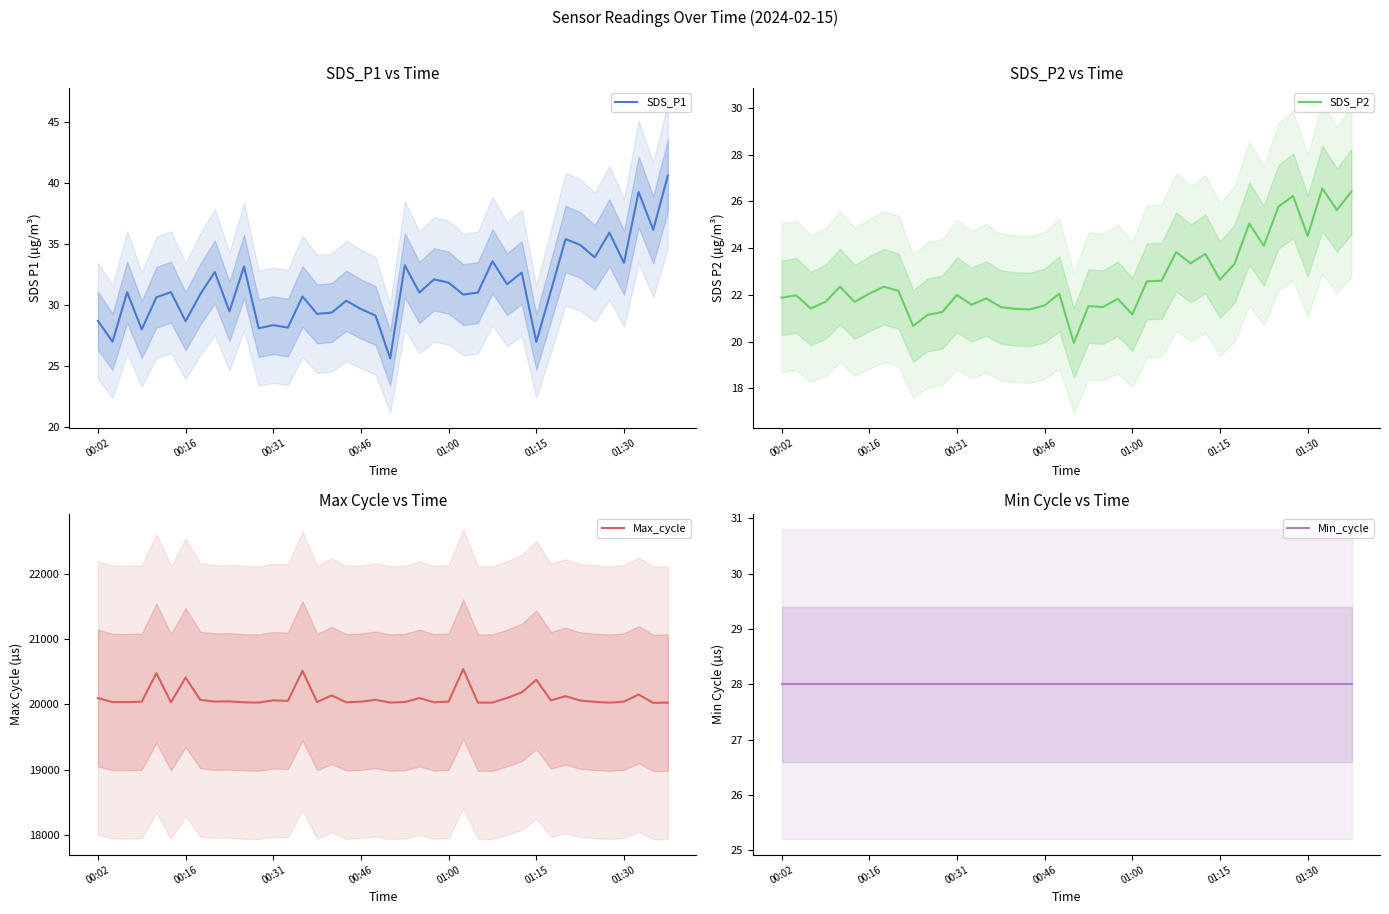

How many lines are shown in the chart?

4